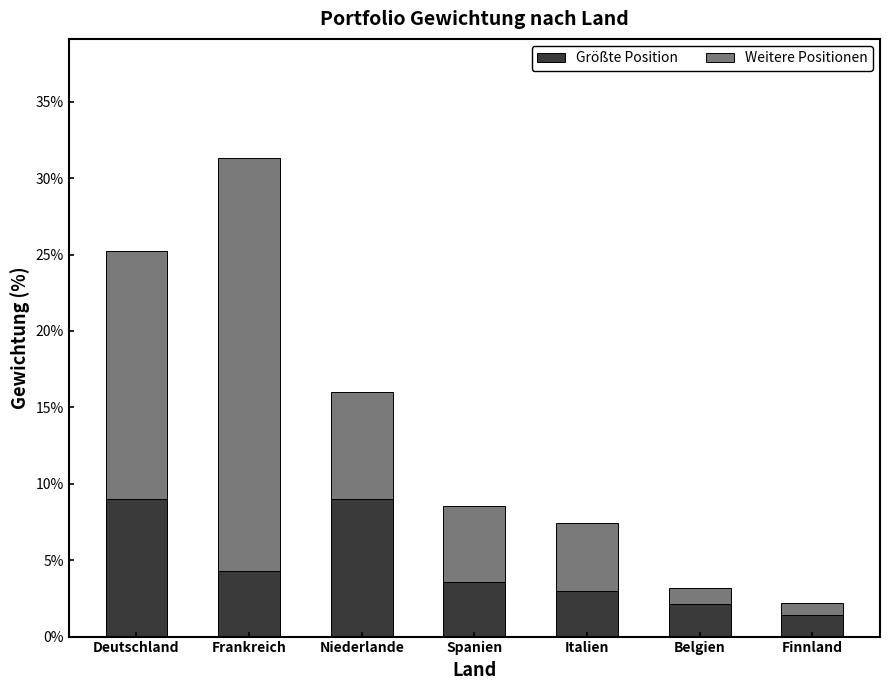

Are the bars horizontal?

No